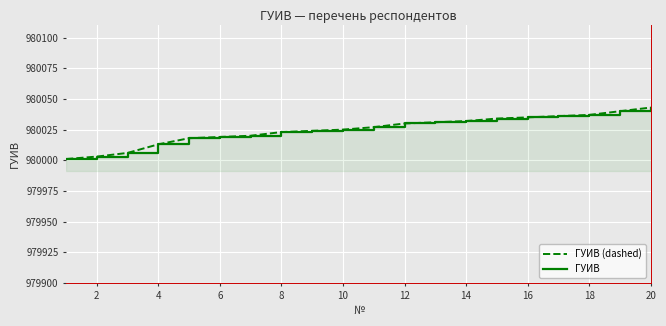

How many data points in ГУИВ are above 980027?

9